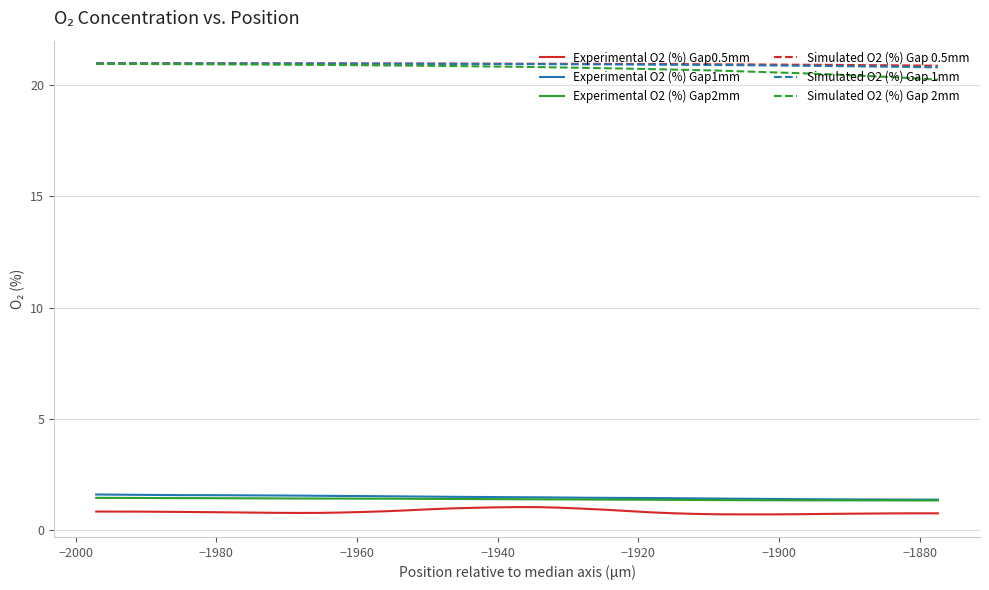

True or false: Experimental O2 (%) Gap0.5mm and Simulated O2 (%) Gap 1mm cross at least once.

False